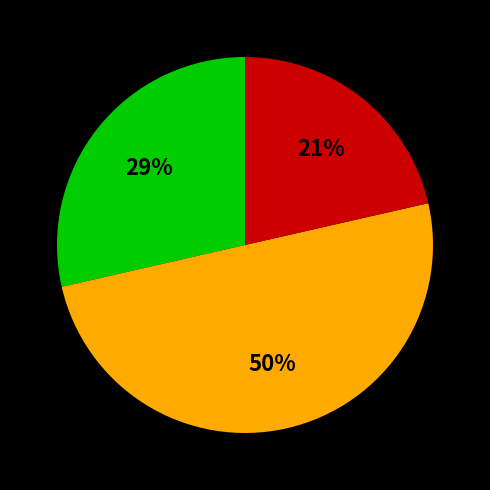

To the nearest percent, what is the average slice percentage?

33%